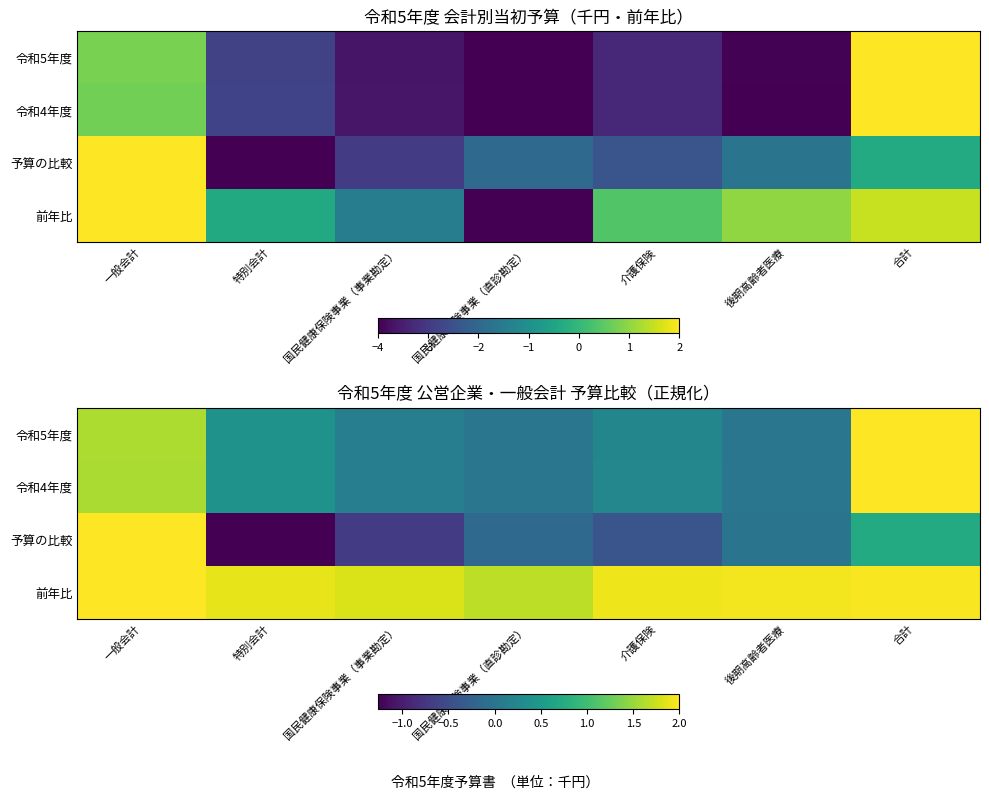

Which category has the highest value across all series?

合計